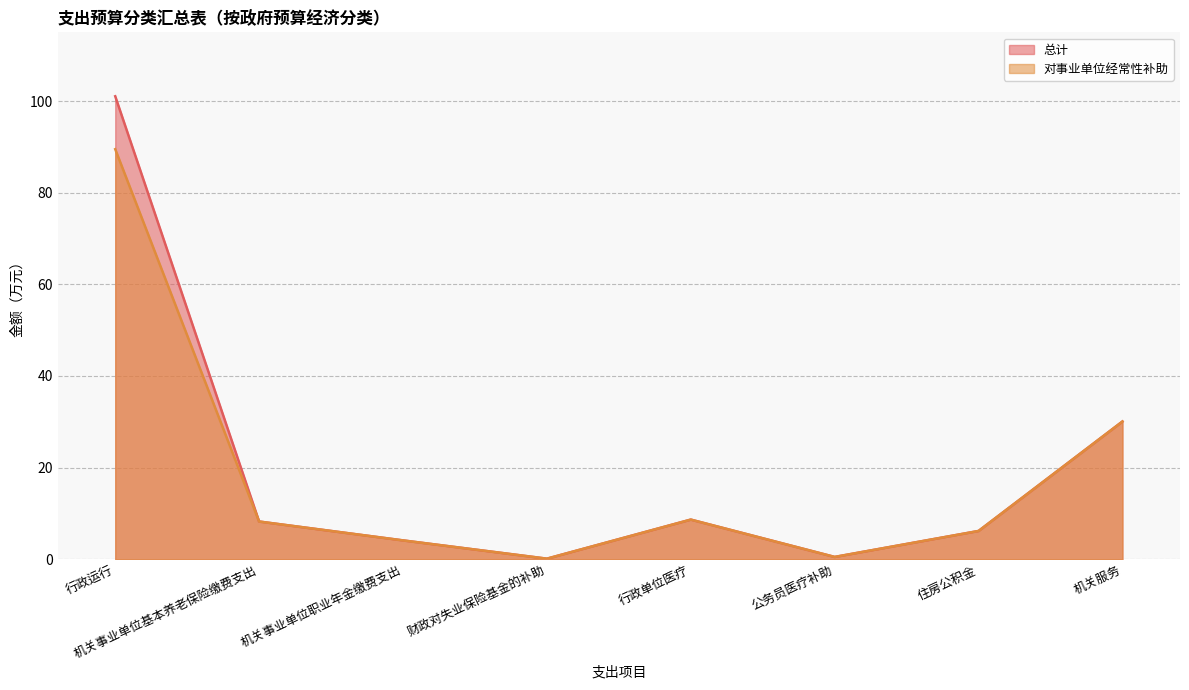

True or false: 总计 and 对事业单位经常性补助 intersect in this chart.

False